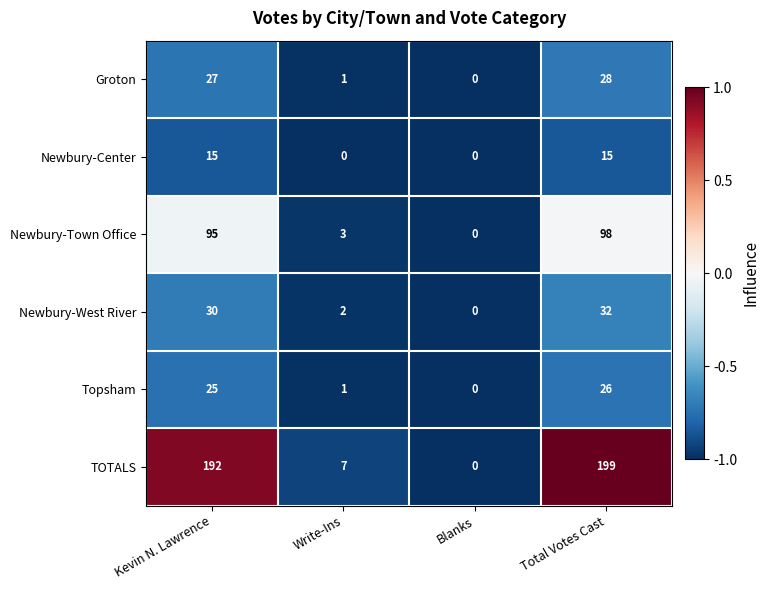

Reading right to left, what are all the values shown in this chart?

Groton: 28	0	1	27
Newbury-Center: 15	0	0	15
Newbury-Town Office: 98	0	3	95
Newbury-West River: 32	0	2	30
Topsham: 26	0	1	25
TOTALS: 199	0	7	192